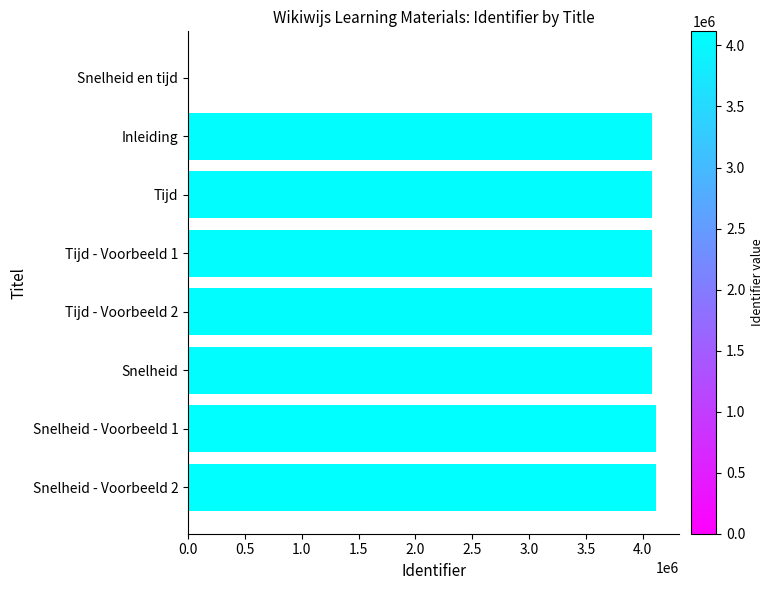

What is the greatest value displayed?

4115559